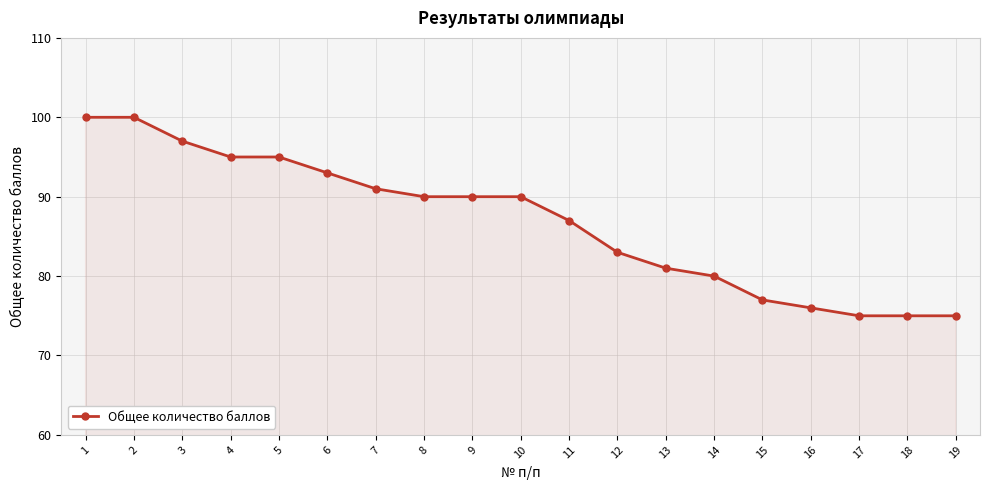

Which has a higher value, 7 or 5?

5